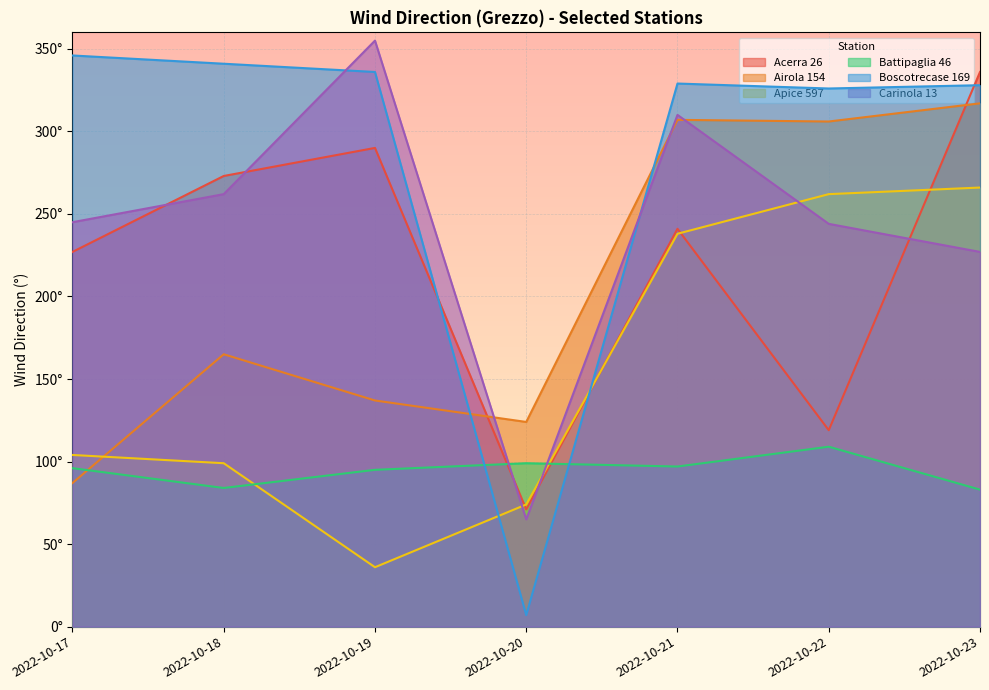

What is the value of the Boscotrecase 169 point at the 7th from the left?

328